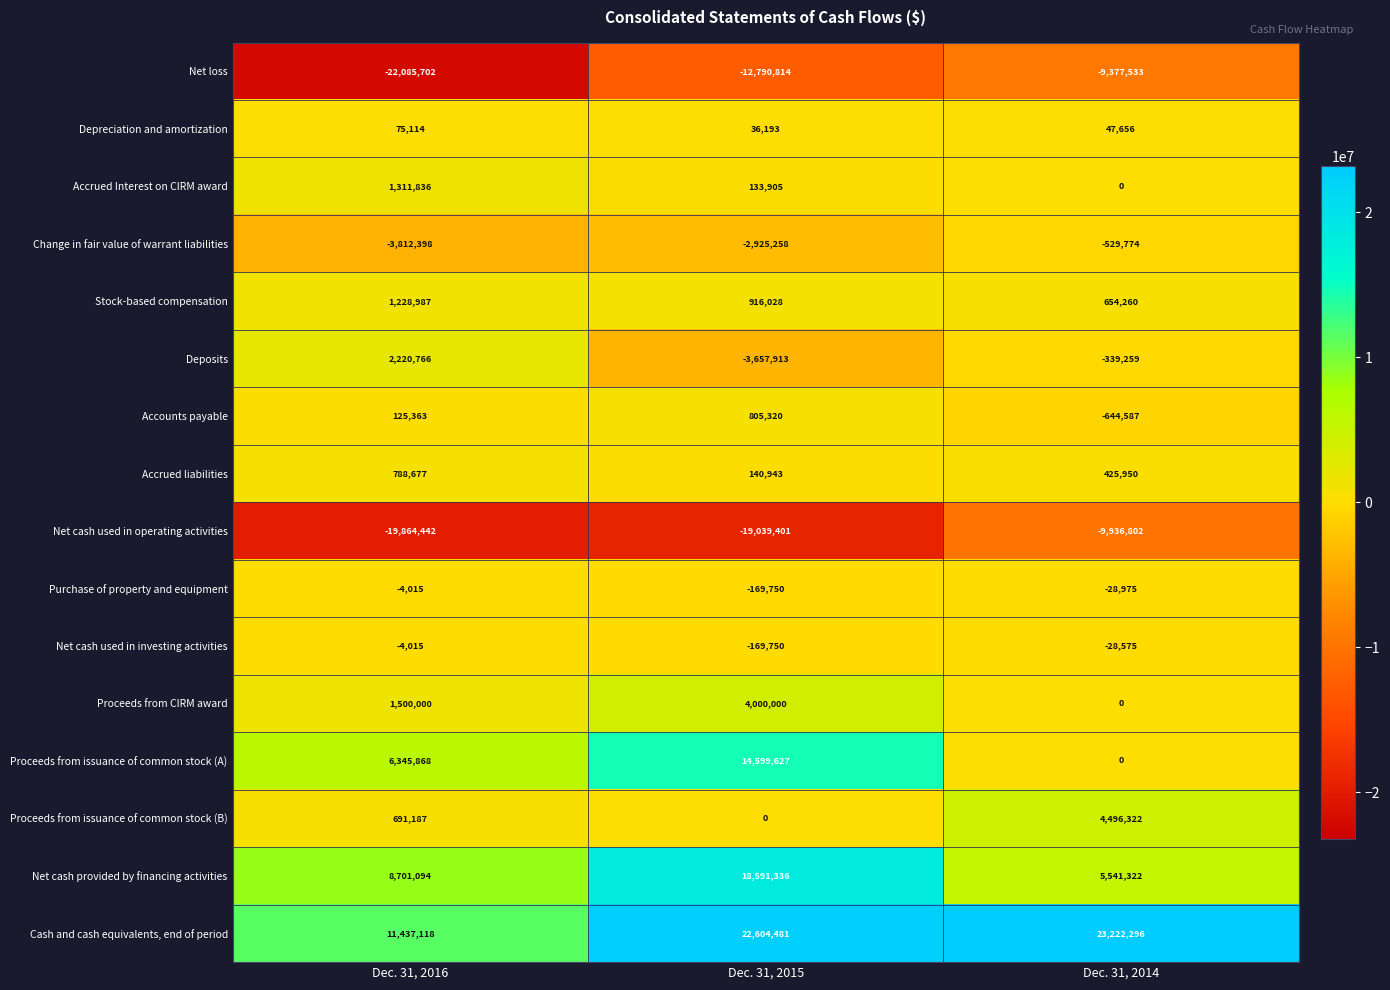

The value of Net cash used in investing activities at Dec. 31, 2016 is -5786. True or false?

False